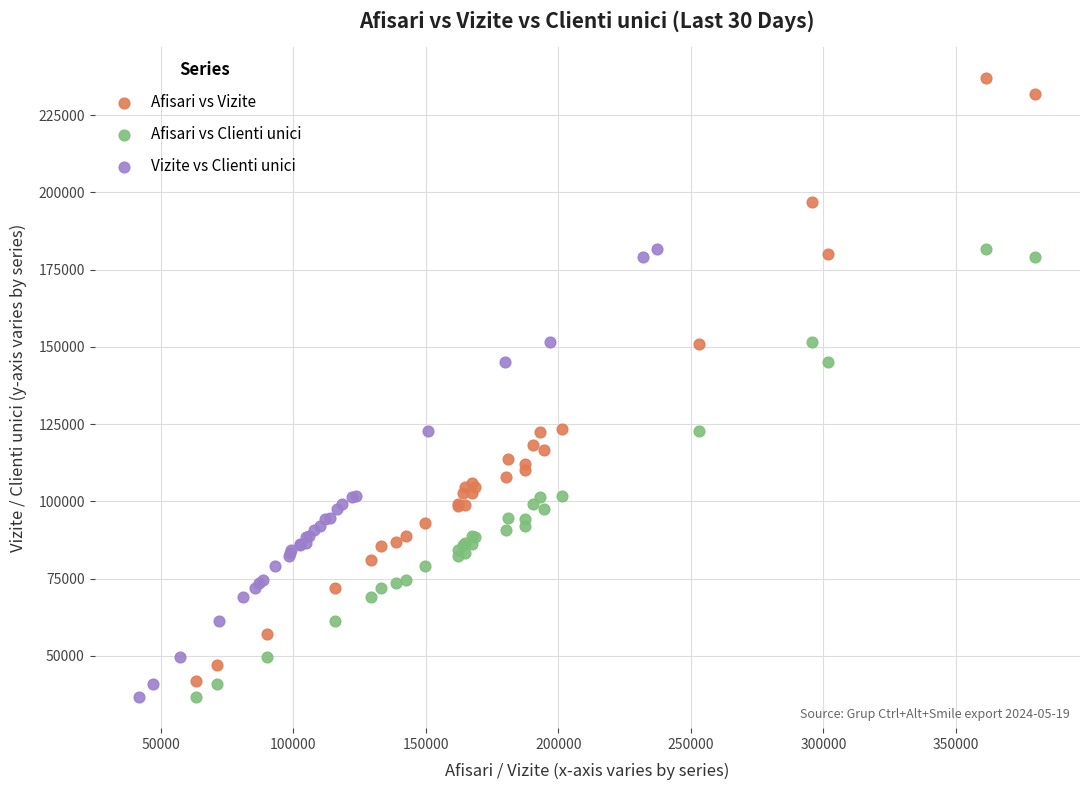

Which series has the widest spread of Y values?

Afisari vs Vizite